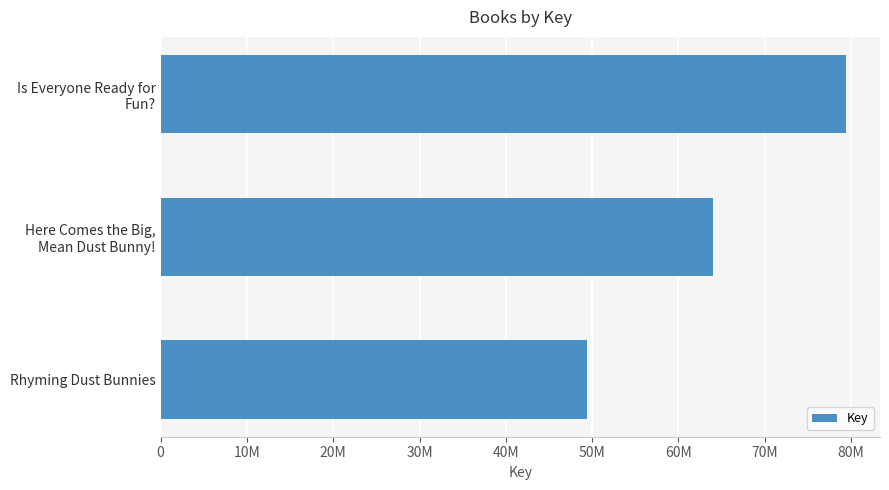

What is the average value?

64284550